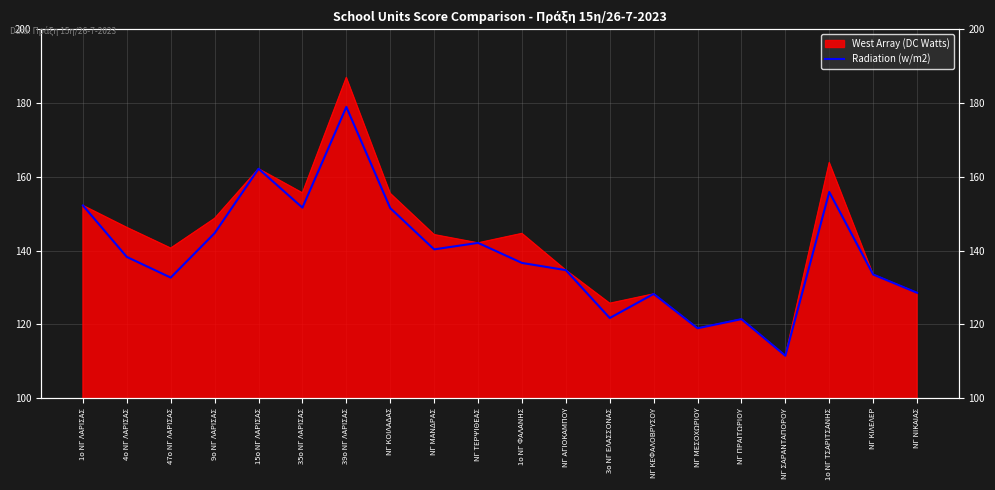

What position from the left is 4ο ΝΓ ΛΑΡΙΣΑΣ?

2